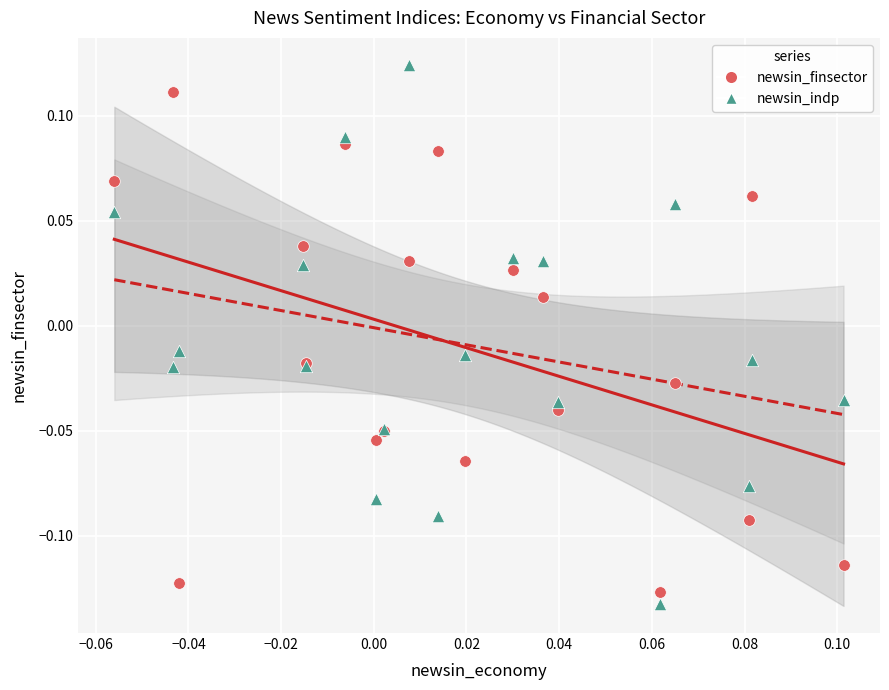

Which series has the largest Y range (max minus min)?

newsin_indp